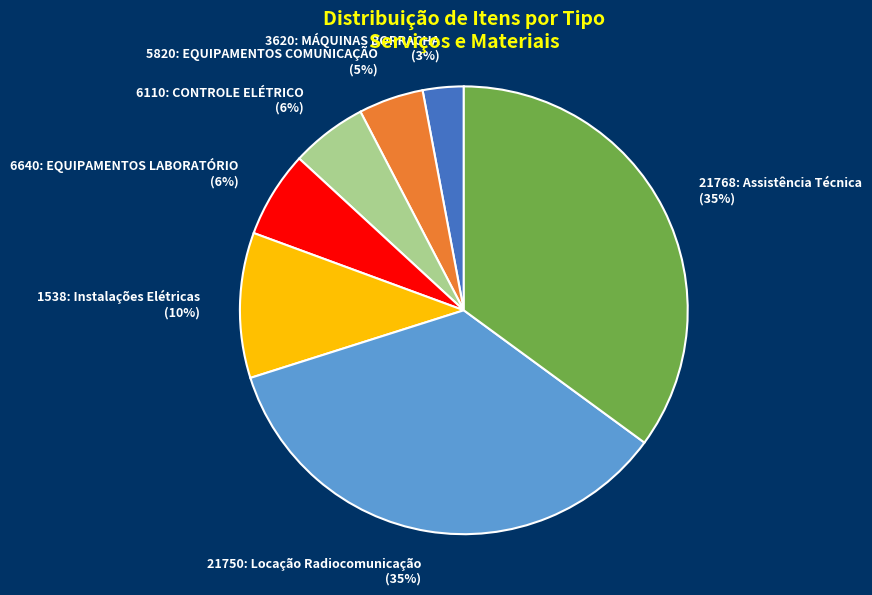

To the nearest percent, what is the difference between the 21768: Assistência Técnica and 6640: EQUIPAMENTOS LABORATÓRIO slice percentages?

29%